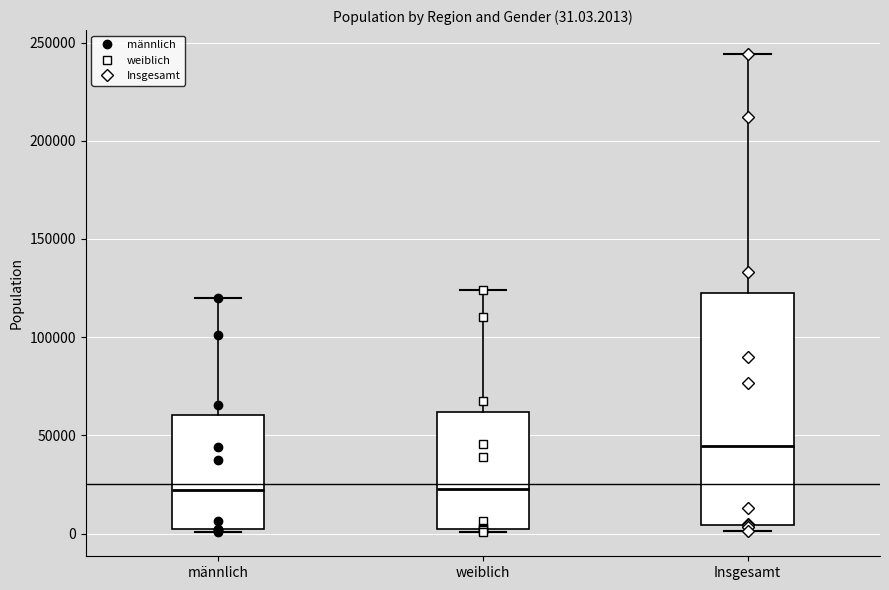

Which box's median line is the highest?

Insgesamt